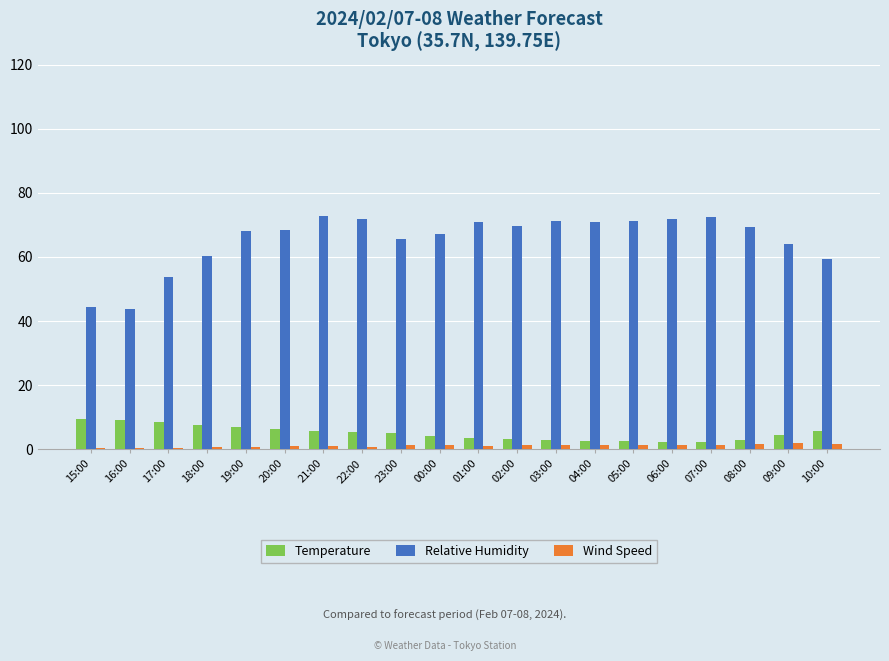

What are all the series names shown in the legend?

Temperature, Relative Humidity, Wind Speed